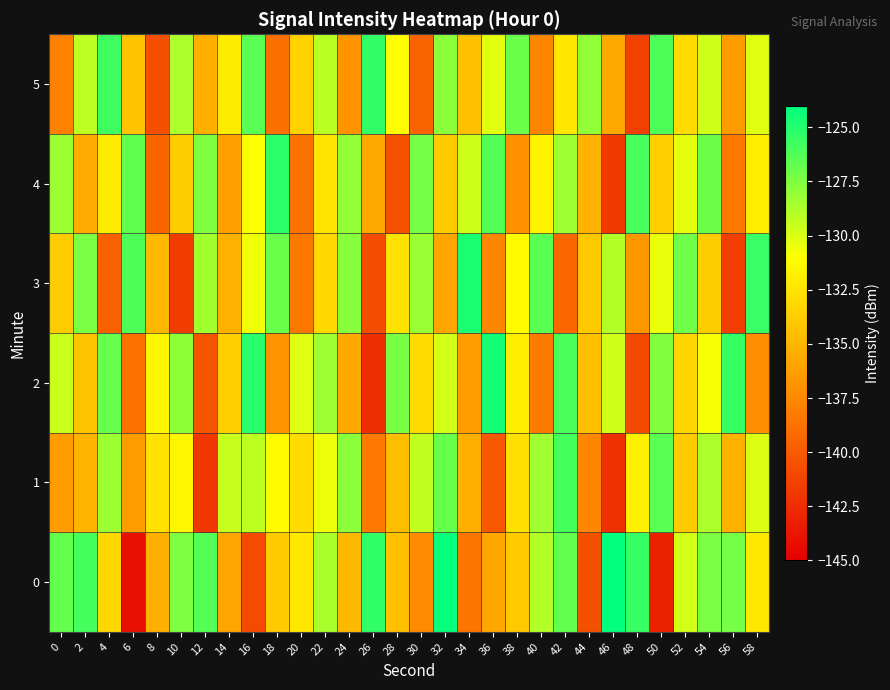

What is the difference between the highest and lowest values at 28?

13.2